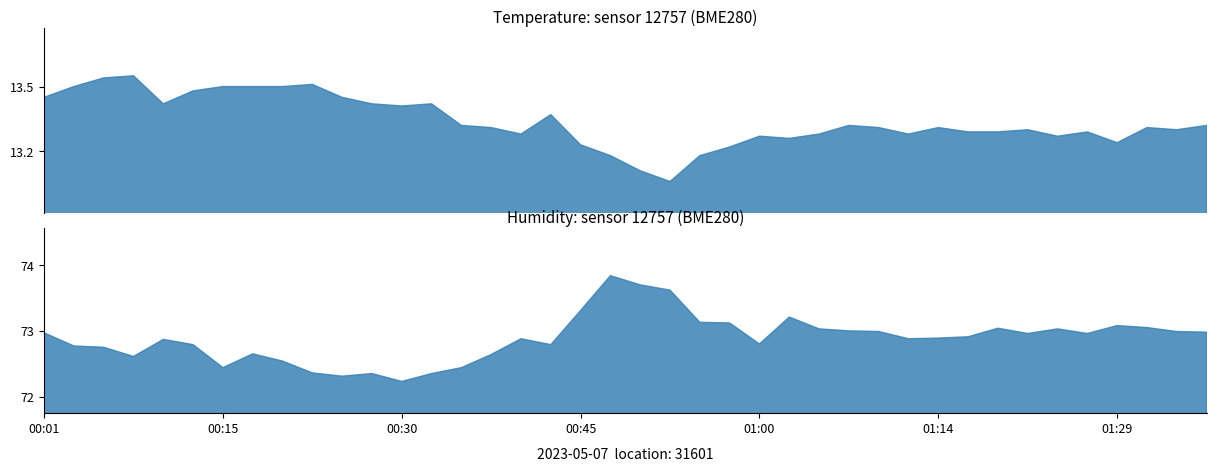

How many data points does each series have?

40